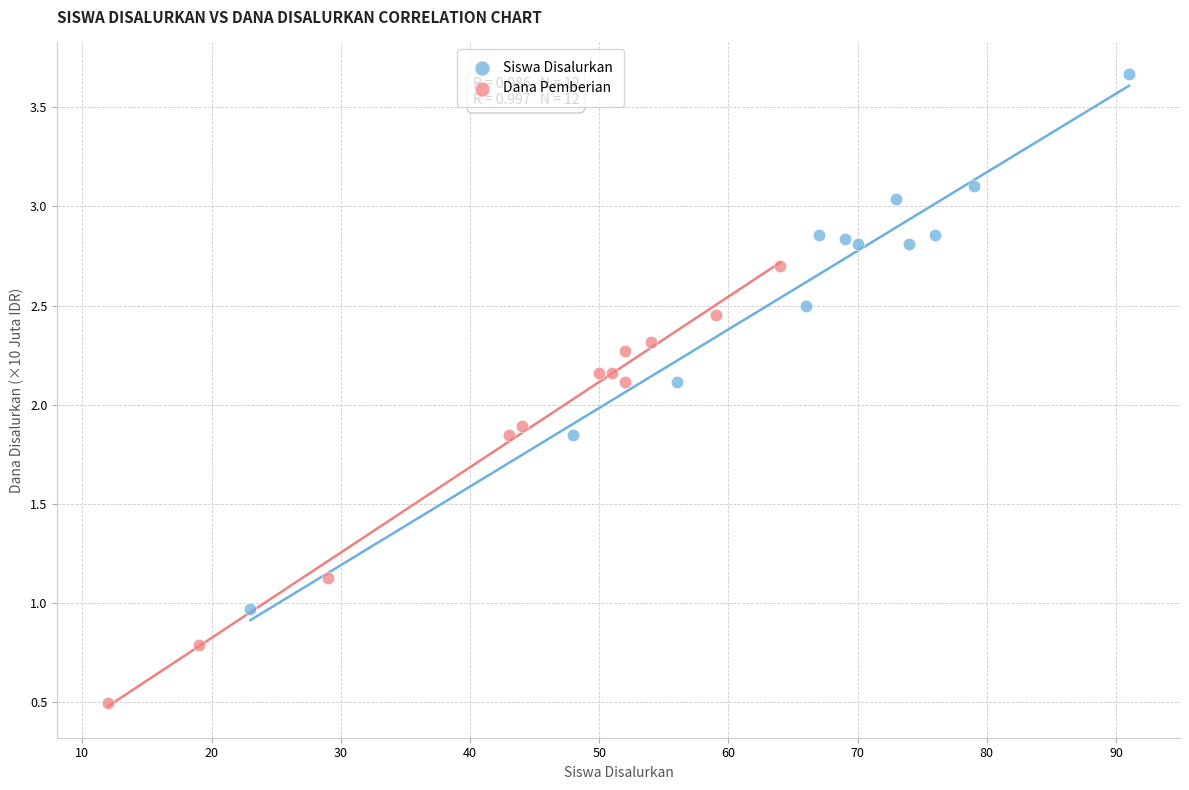

Which series contains the lowest Y value?

Dana Pemberian